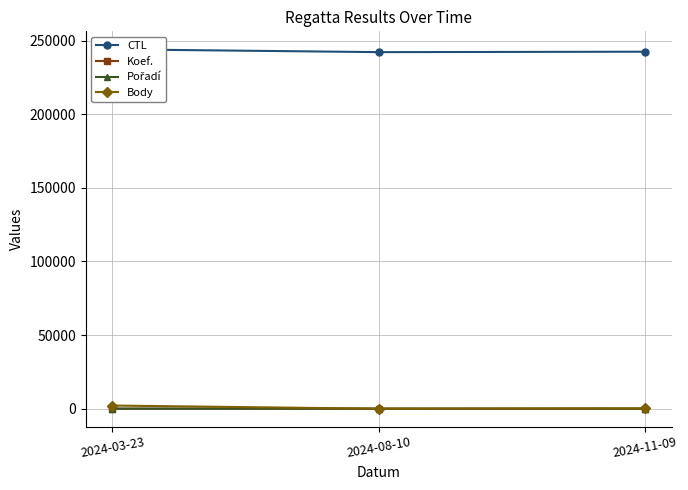

How many lines are shown in the chart?

4